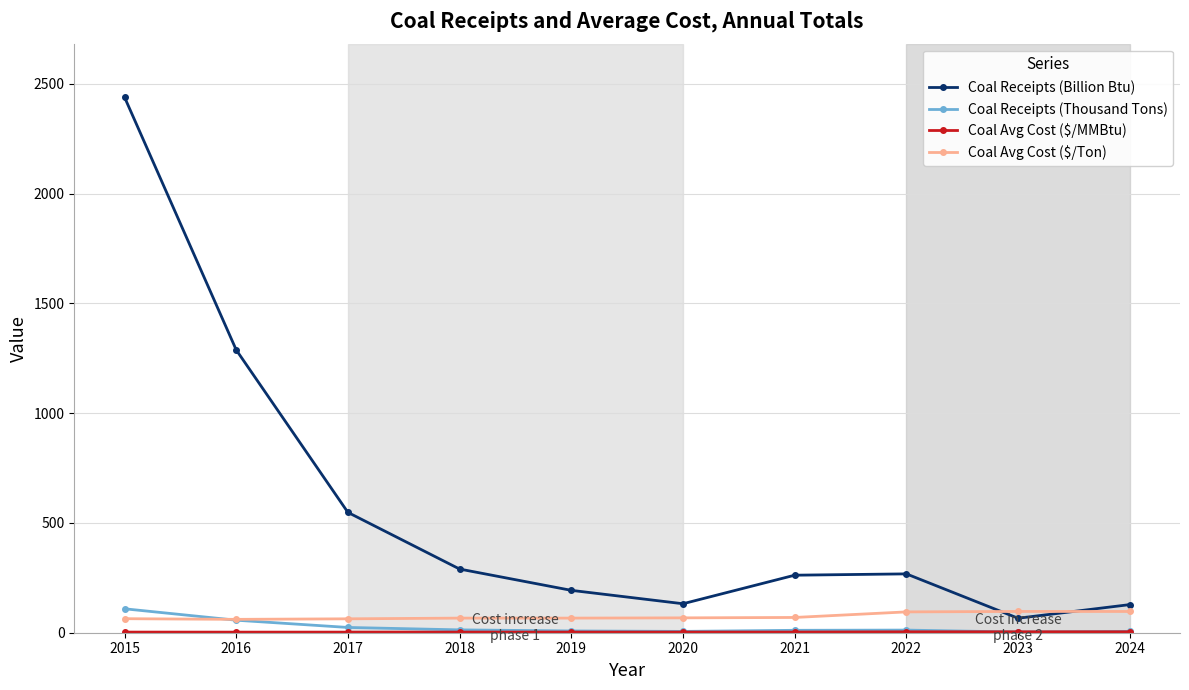

What is the value of the Coal Avg Cost ($/Ton) point at the 2nd from the left?

60.9